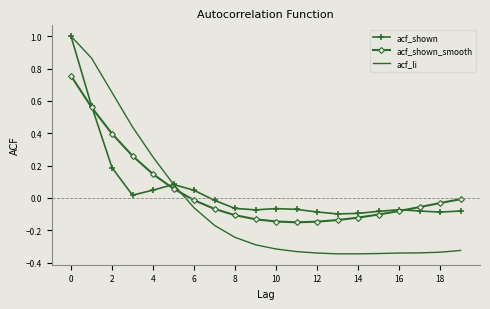

What is the maximum value for acf_shown?

1.0